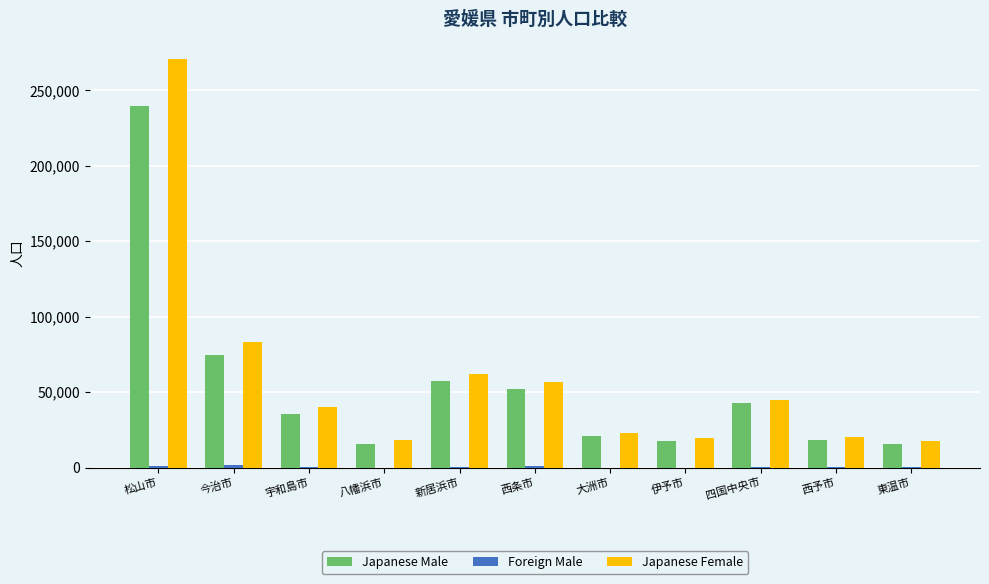

At which label is Japanese Female closest to 144095?

今治市